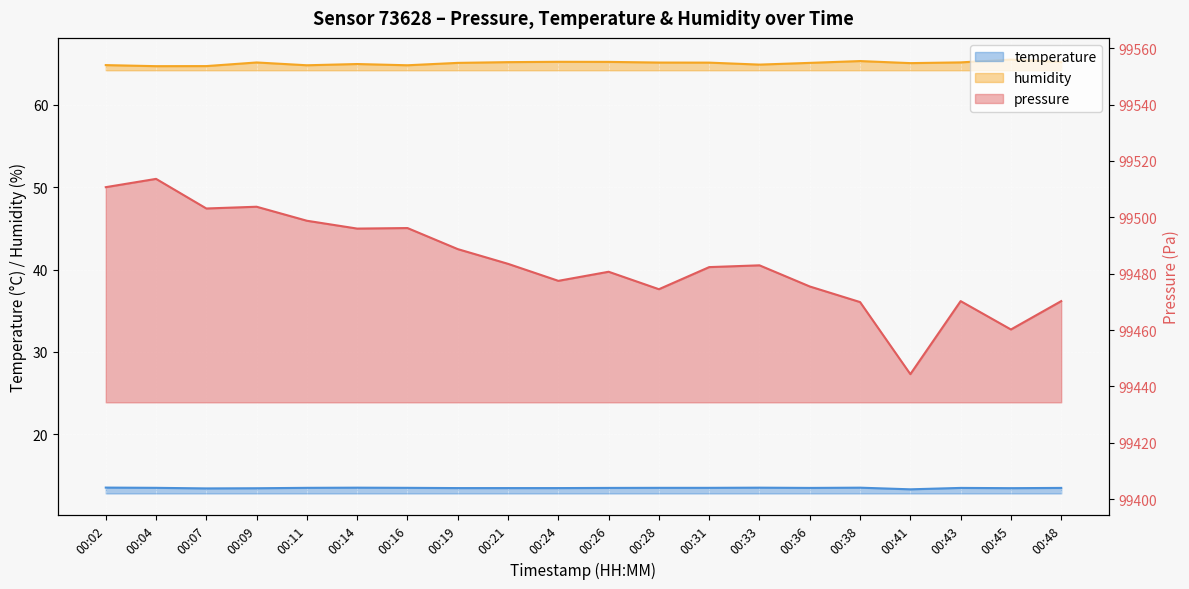

In temperature, how many points are lower than both neighbors (excluding endpoints)?

4